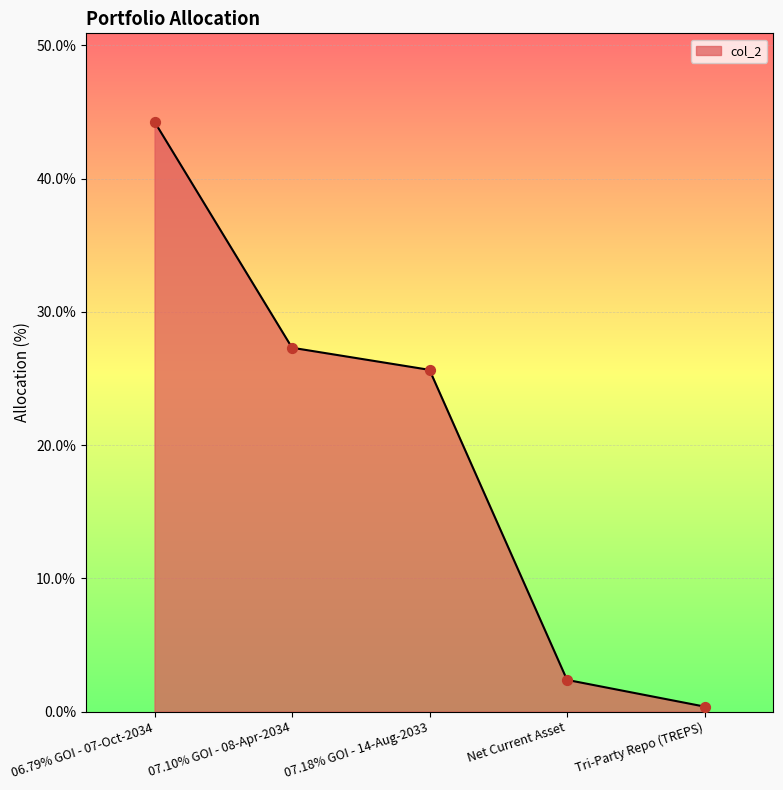

What is the change in value from 06.79% GOI - 07-Oct-2034 to 07.10% GOI - 08-Apr-2034?

-17.0